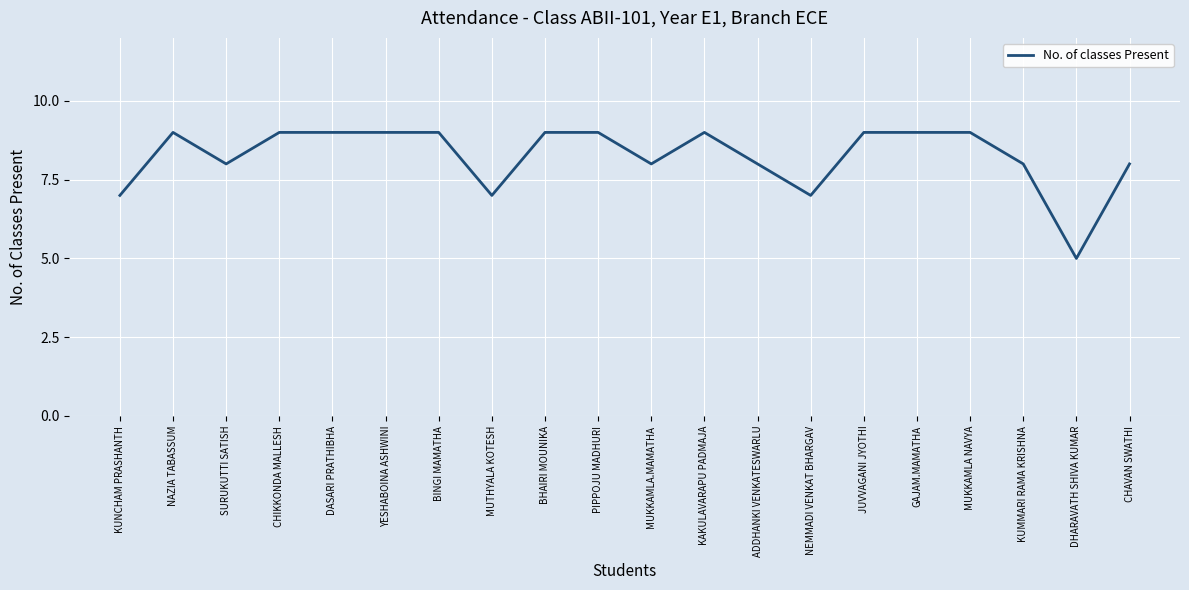

What is the change in value from GAJAM.MAMATHA to CHAVAN SWATHI?

-1